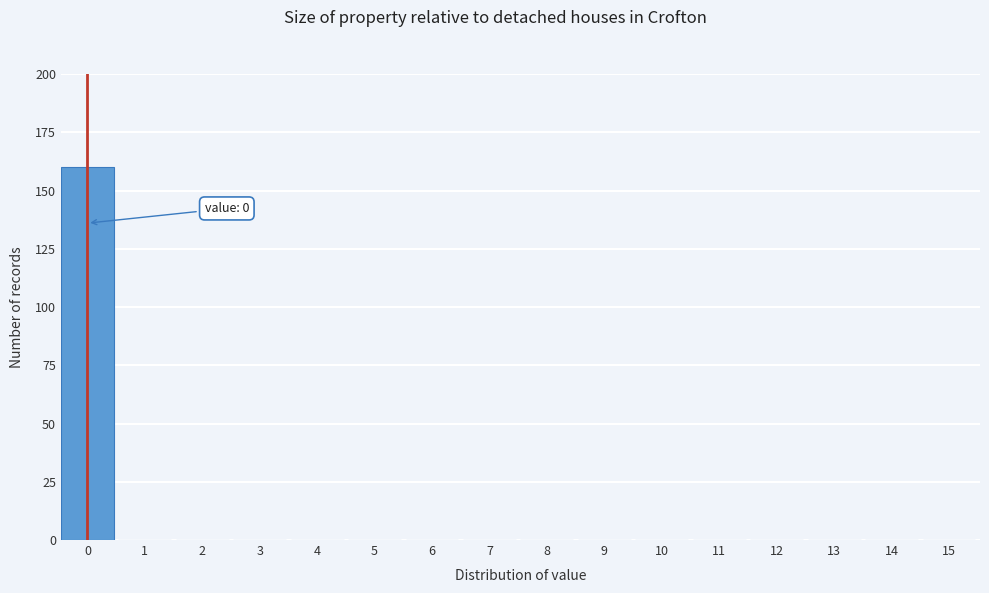

Reading left to right, extract all data points from this chart.

0=160	1=0	2=0	3=0	4=0	5=0	6=0	7=0	8=0	9=0	10=0	11=0	12=0	13=0	14=0	15=0